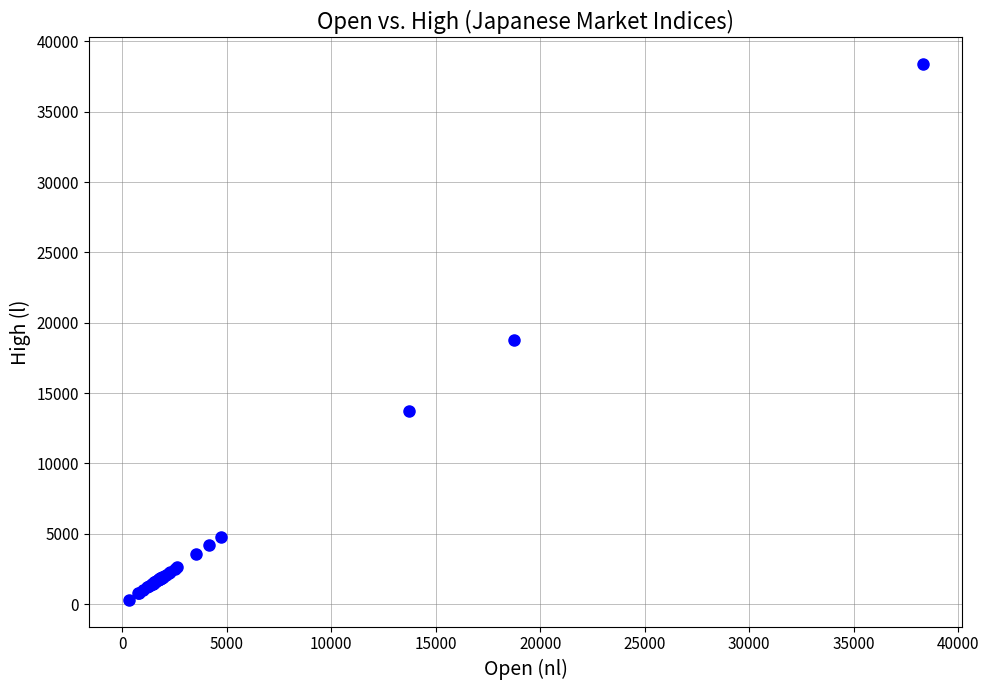

What Y value in the scatter plot is closest to 19346?

18777.5